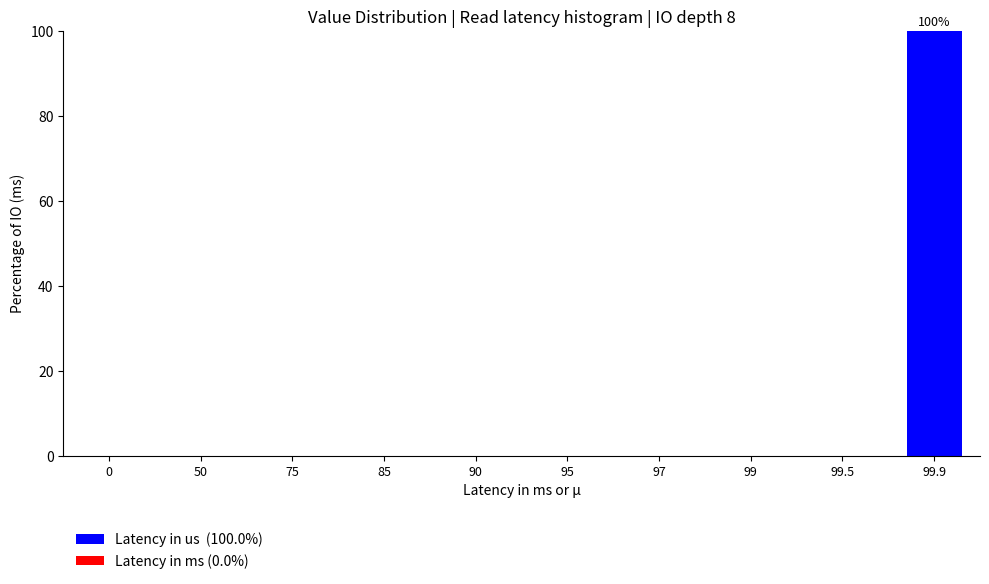

Reading left to right, list all the values displayed in this chart.

0=0	50=0	75=0	85=0	90=0	95=0	97=0	99=0	99.5=0	99.9=100